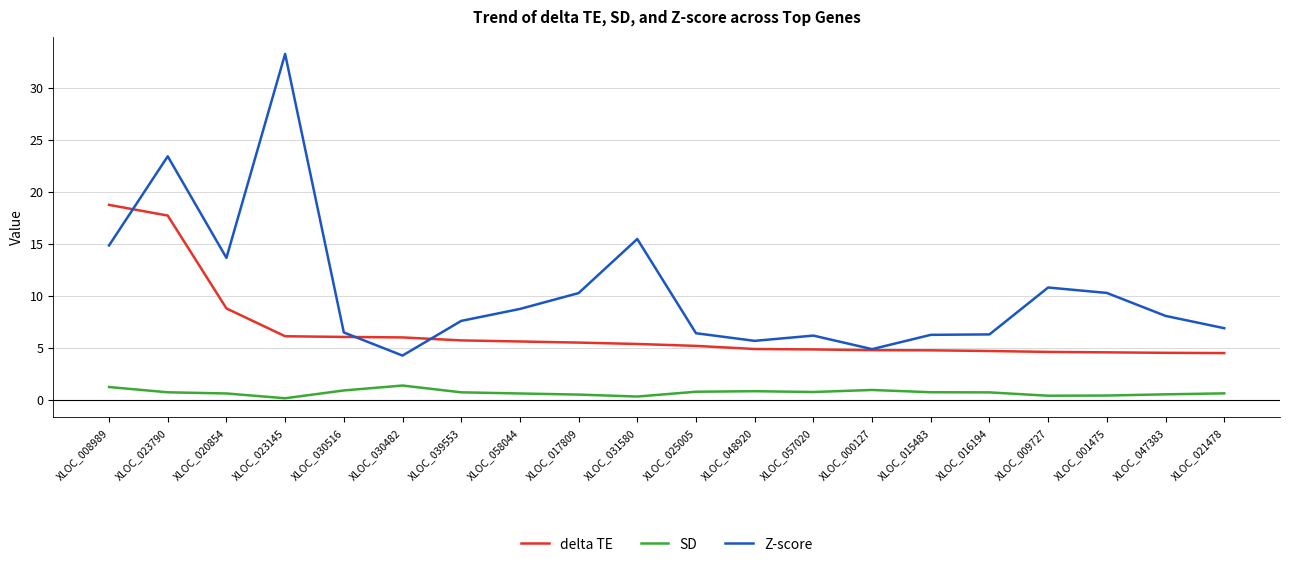

True or false: SD has more than 1 points higher than both neighbors.

True